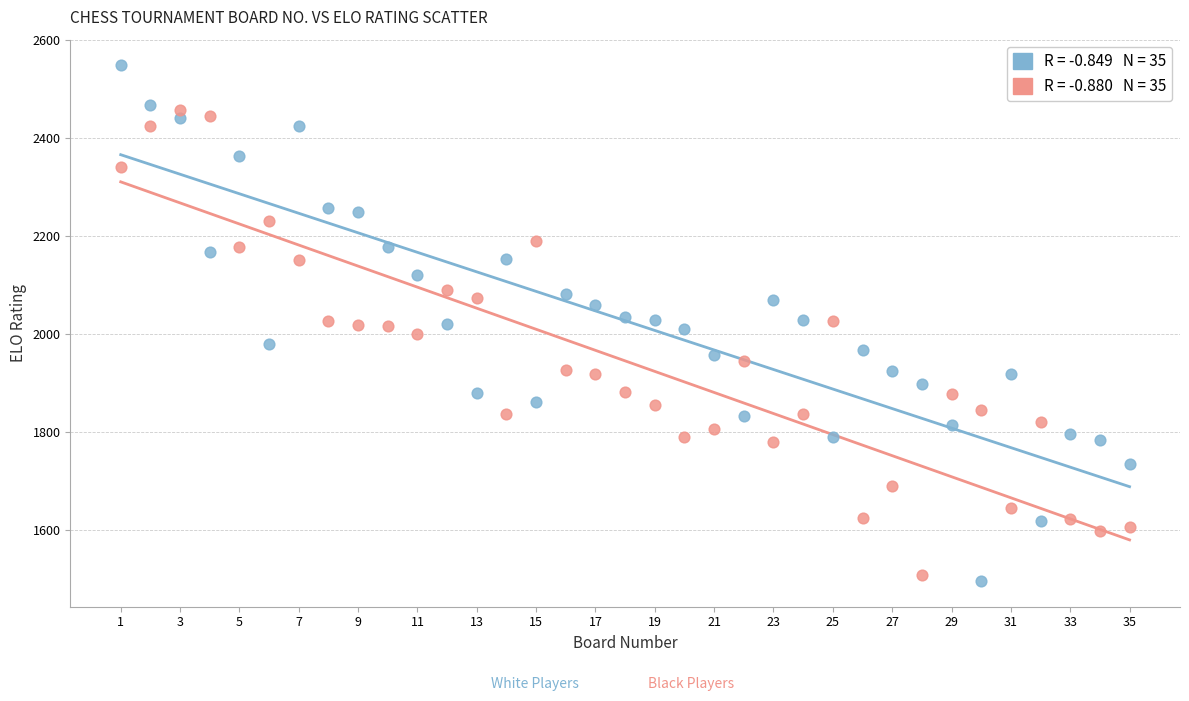

Across all data points, what is the range of X values (max minus min)?

34